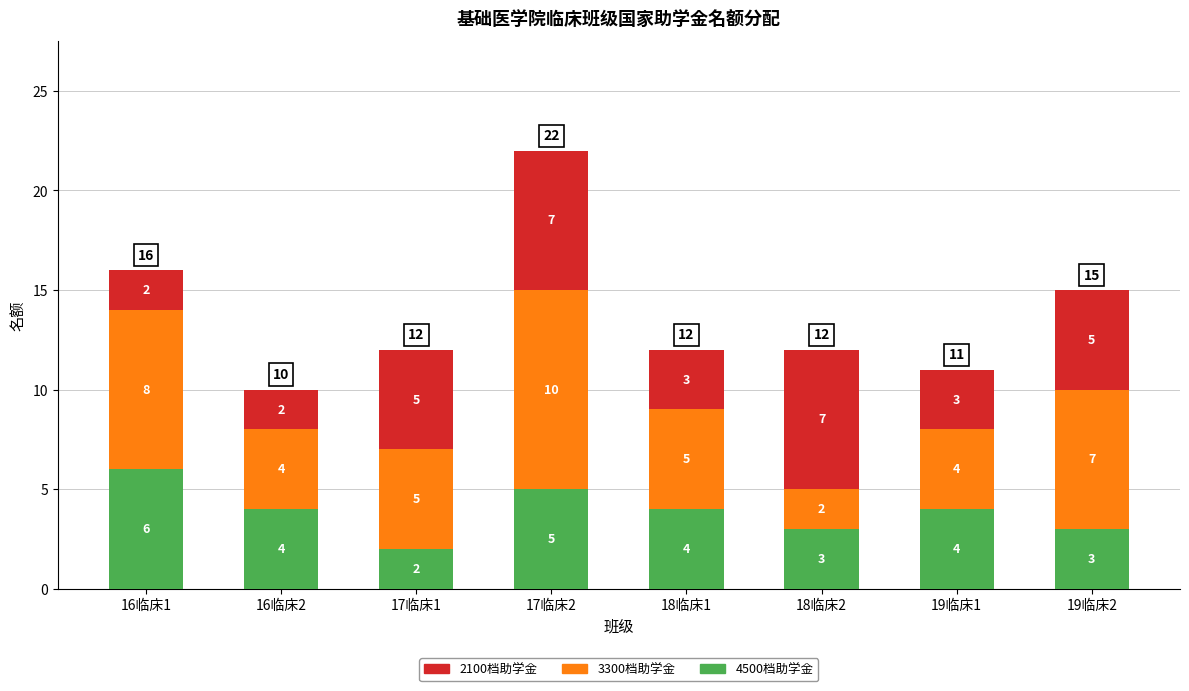

What is the total value across all series at 17临床1?

12